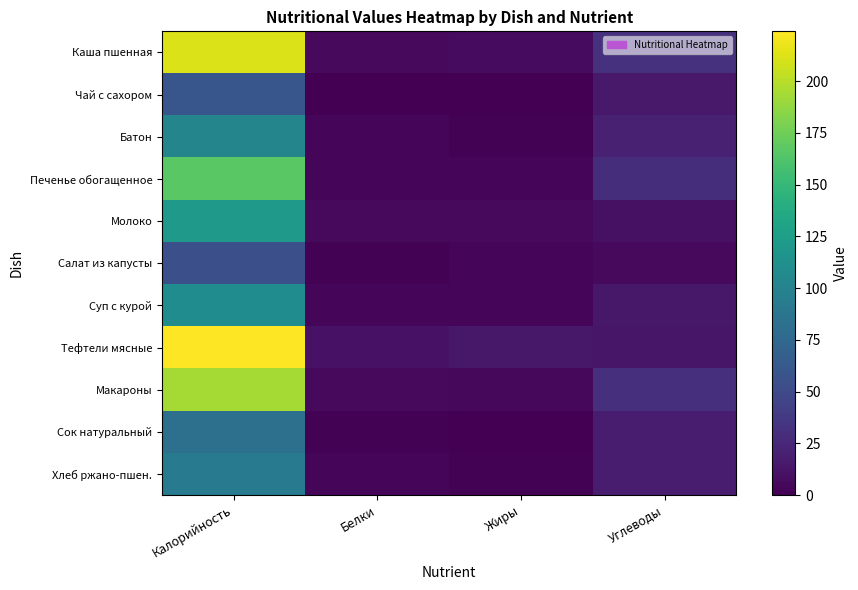

Reading left to right, what are all the values shown in this chart?

Каша пшенная: Калорийность=212.3	Белки=6.0	Жиры=6.7	Углеводы=31.8
Чай с сахором: Калорийность=60.0	Белки=0.2	Жиры=0.0	Углеводы=15.0
Батон: Калорийность=102.1	Белки=3.0	Жиры=1.2	Углеводы=20.6
Печенье обогащенное: Калорийность=166.8	Белки=3.0	Жиры=3.9	Углеводы=28.9
Молоко: Калорийность=120.0	Белки=6.0	Жиры=6.0	Углеводы=10.0
Салат из капусты: Калорийность=54.4	Белки=1.0	Жиры=3.0	Углеводы=5.6
Суп с курой: Калорийность=109.0	Белки=3.8	Жиры=3.6	Углеводы=14.8
Тефтели мясные: Калорийность=224.0	Белки=10.6	Жиры=14.5	Углеводы=13.7
Макароны: Калорийность=193.7	Белки=5.5	Жиры=4.8	Углеводы=31.3
Сок натуральный: Калорийность=82.8	Белки=0.9	Жиры=0.2	Углеводы=17.3
Хлеб ржано-пшен.: Калорийность=91.0	Белки=3.0	Жиры=1.3	Углеводы=17.0